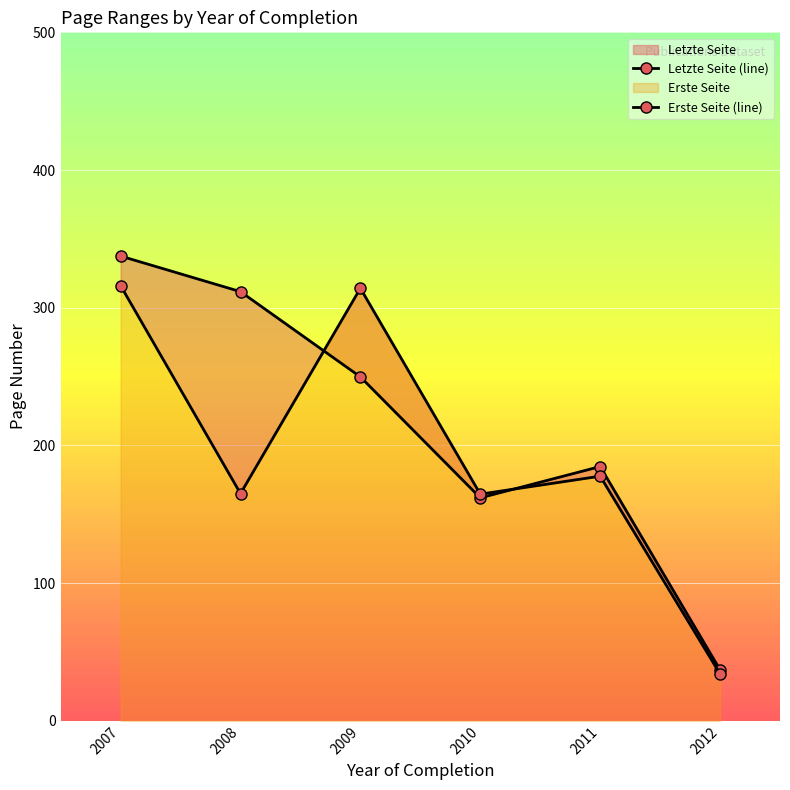

Where is the first local maximum for Erste Seite (line)?

2009